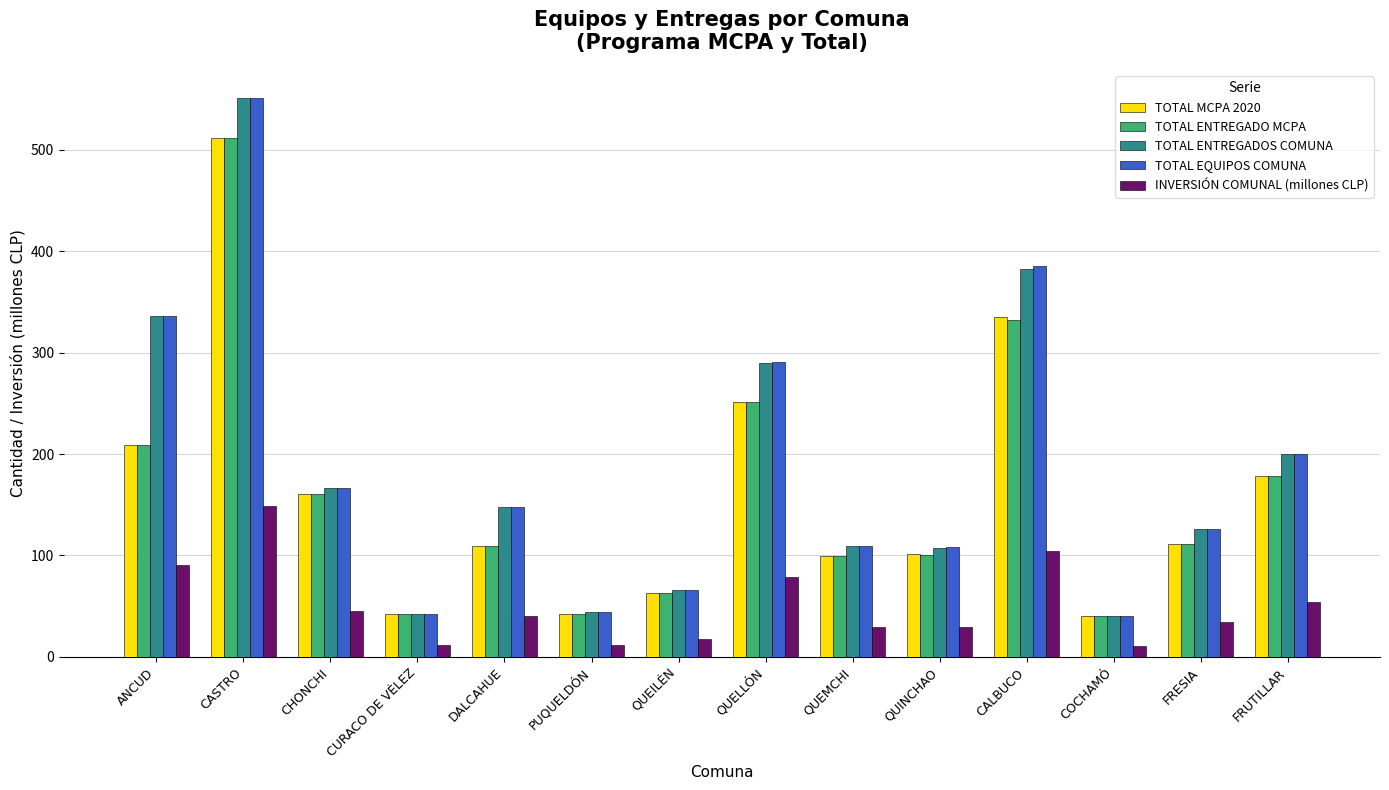

What is the greatest value displayed?

551.0